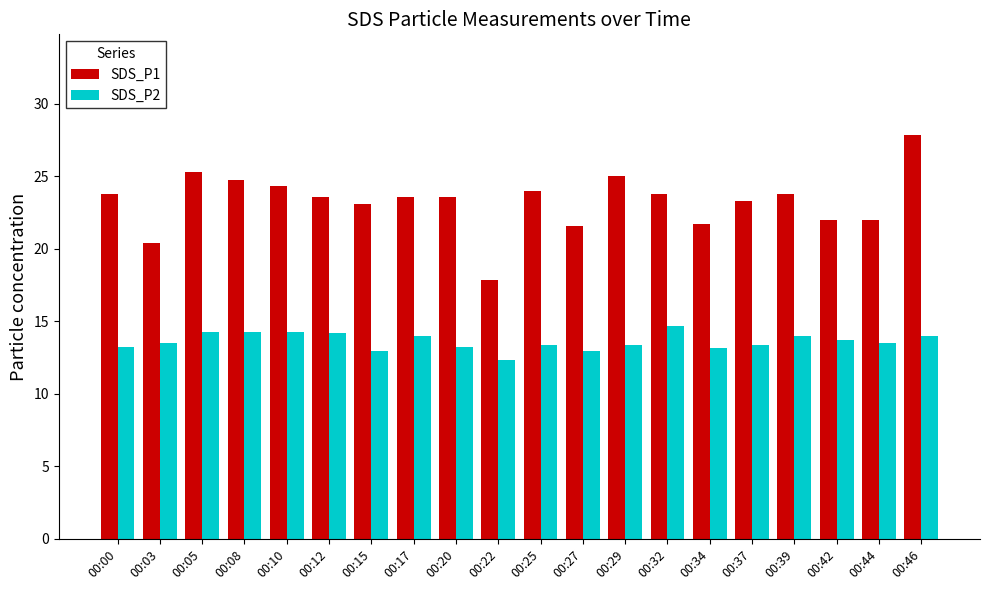

At how many categories does at least one series exceed 15?

20